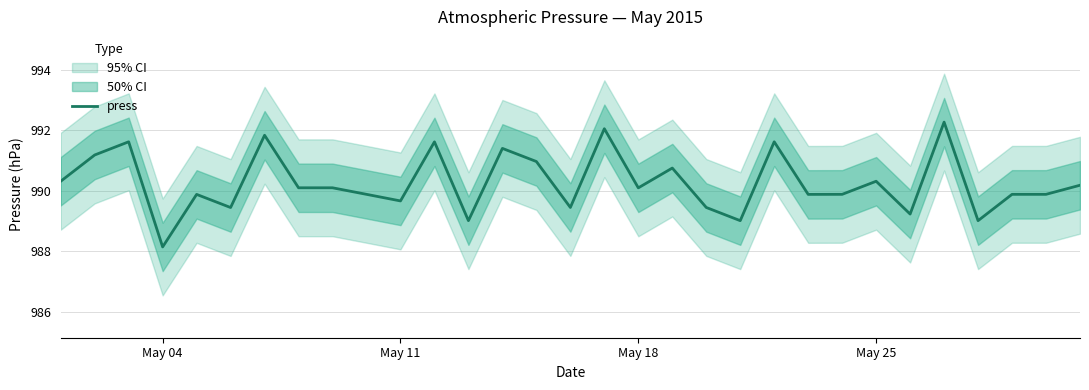

What is the minimum value shown in the chart?

988.1